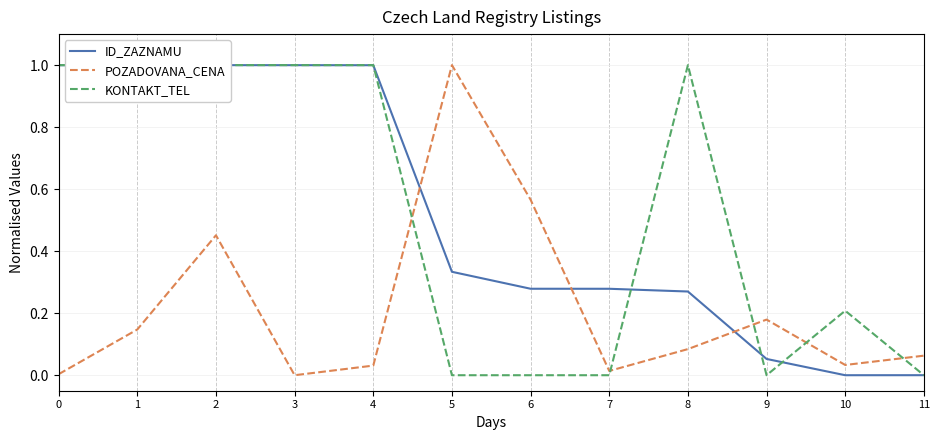

What is the greatest value displayed?

1.0